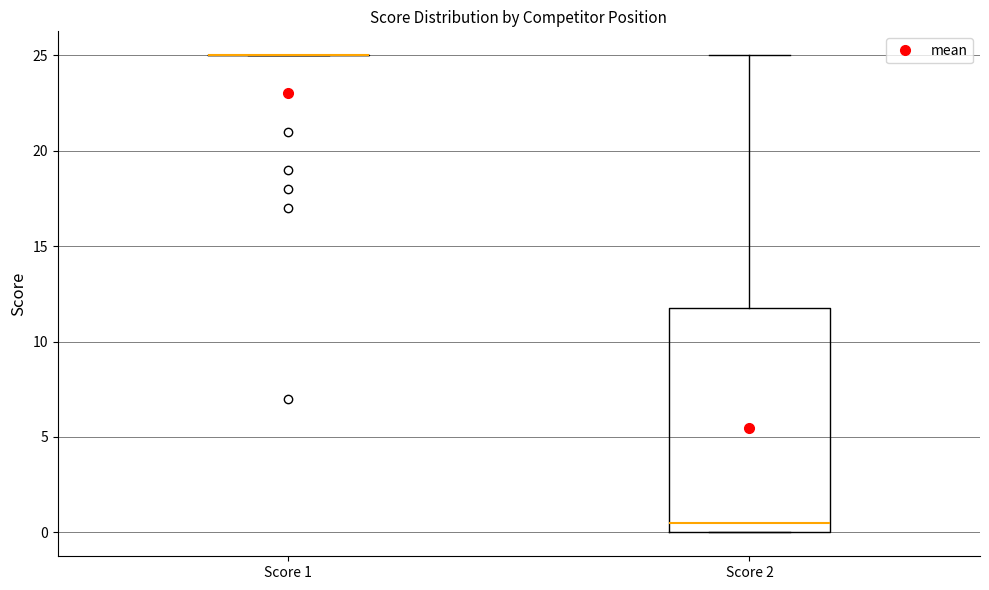

Reading left to right, transcribe this box plot: for each box, give where its median line is, the range the box spans, and where its two whiskers end, as read against the y-axis. The values are not printed on the chart, so give them approximately, as read against the axis.

Score 1: box collapsed to a line at 25.0, whiskers 25.0 to 25.0
Score 2: median 0.5, box 0.0 to 12.0, whiskers 0.0 to 25.0